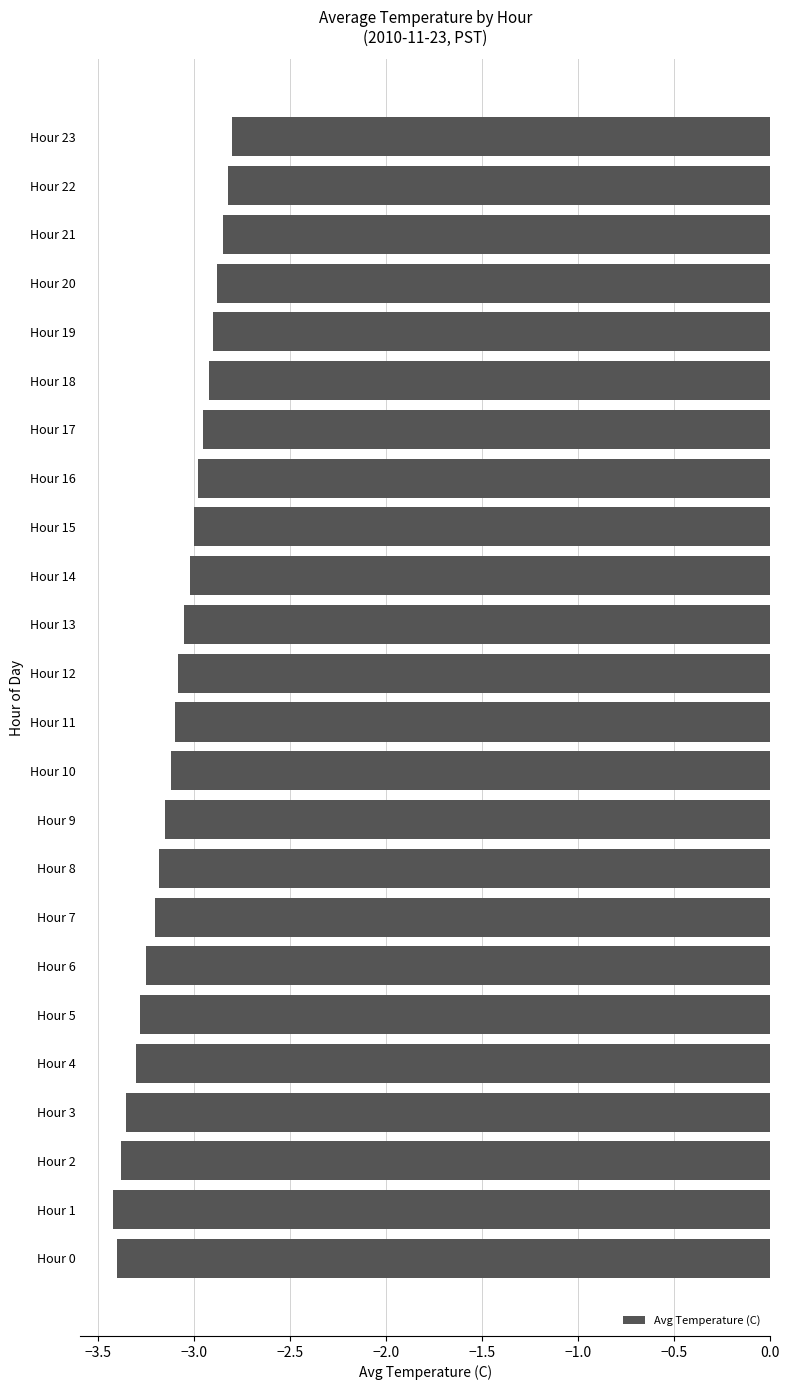

The value at Hour 18 is -1.7. True or false?

False